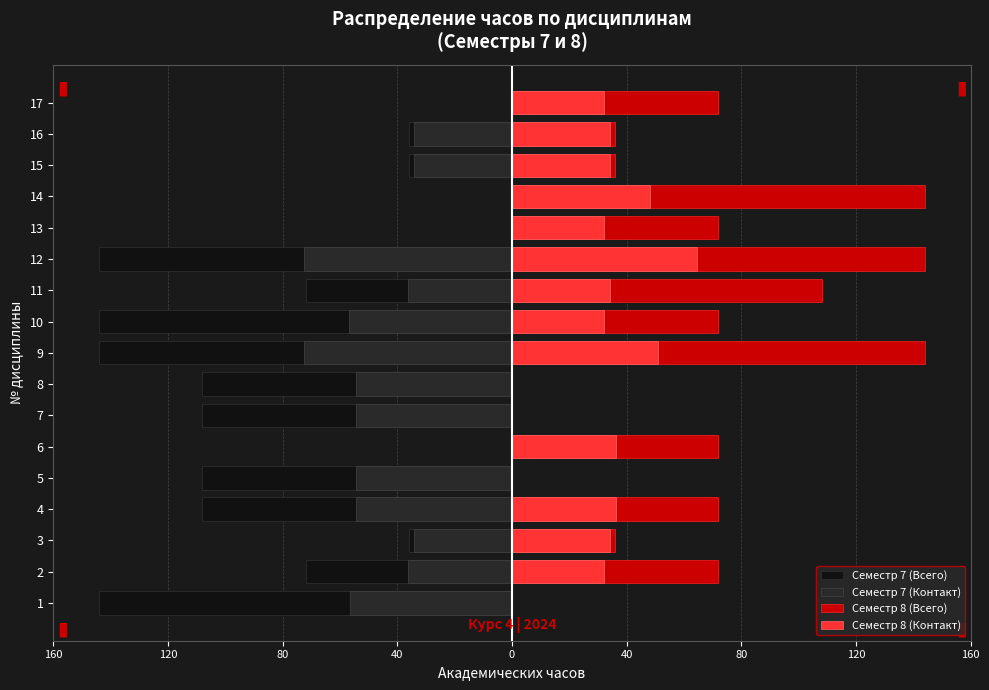

What is the value of the Семестр 8 (Контакт) bar at the 4th from the left?

36.2